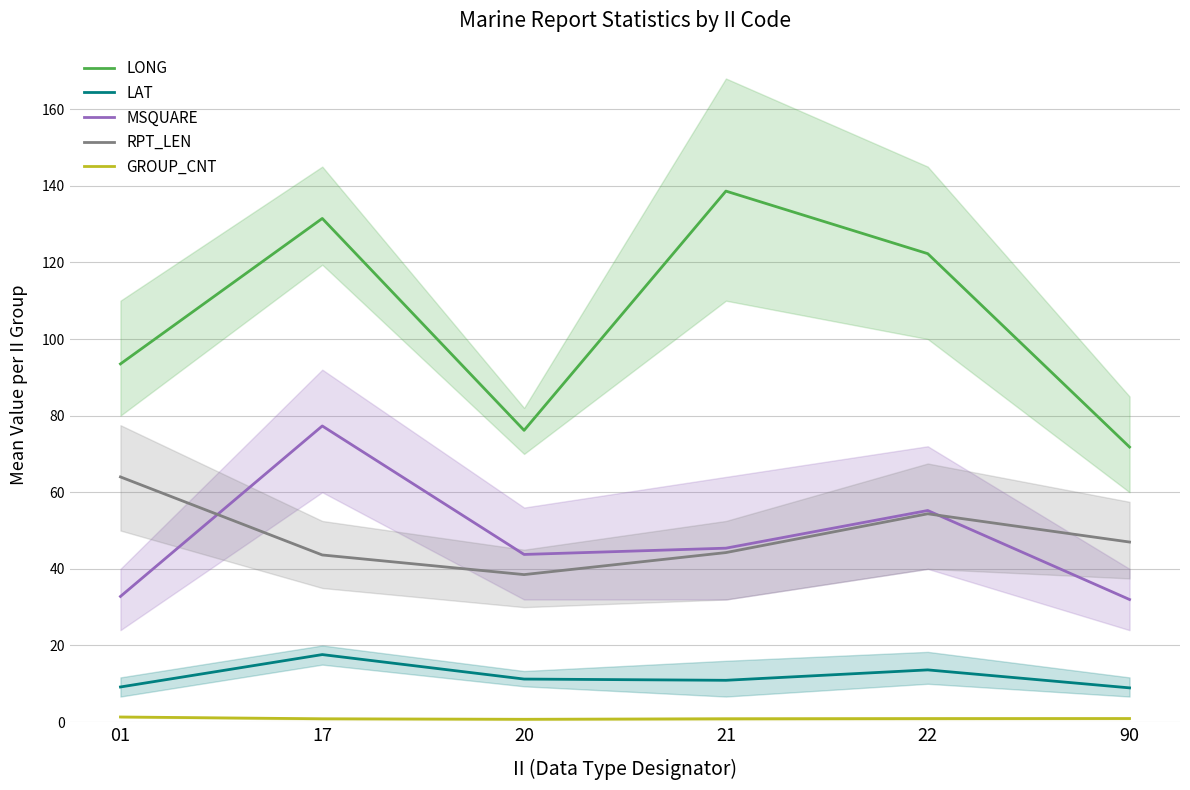

Reading left to right, transcribe all the data shown in this chart.

LONG: 01=93.5	17=131.5	20=76.2	21=138.6	22=122.3	90=71.8
LAT: 01=9.2	17=17.6	20=11.2	21=10.9	22=13.6	90=8.9
MSQUARE: 01=32.8	17=77.3	20=43.8	21=45.4	22=55.2	90=32.0
RPT_LEN: 01=64.0	17=43.6	20=38.5	21=44.2	22=54.4	90=47.0
GROUP_CNT: 01=1.3	17=0.9	20=0.7	21=0.9	22=0.9	90=0.9